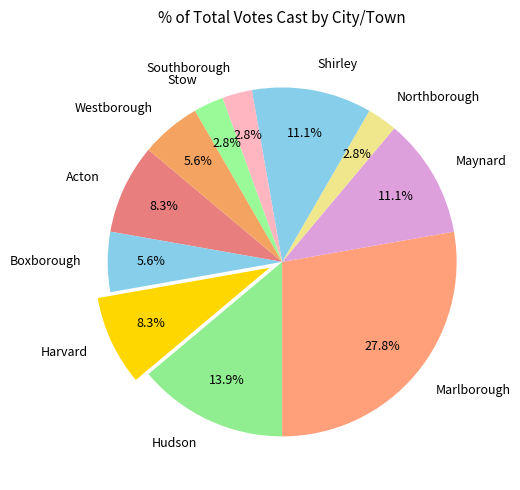

What portion of the pie excludes Shirley?

88.9%